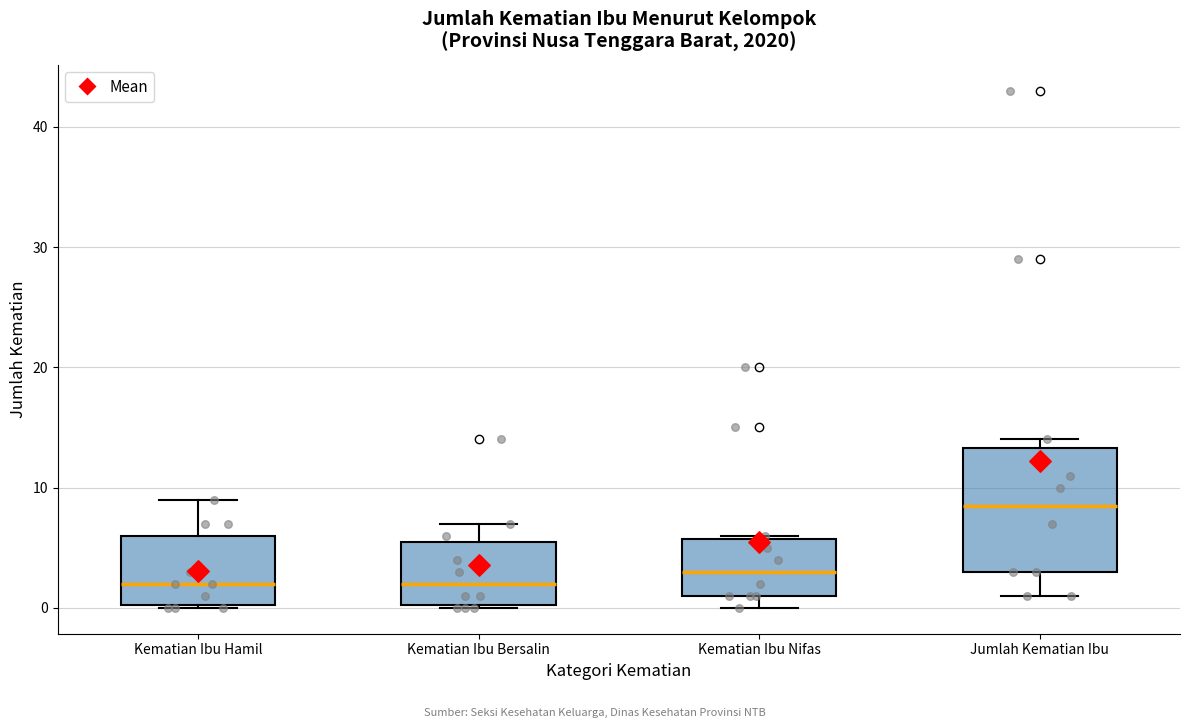

Reading left to right, transcribe this box plot: for each box, give where its median line is, the range the box spans, and where its two whiskers end, as read against the y-axis. The values are not printed on the chart, so give them approximately, as read against the axis.

Kematian Ibu Hamil: median 2, box 0 to 6, whiskers 0 to 9
Kematian Ibu Bersalin: median 2, box 0 to 6, whiskers 0 to 7
Kematian Ibu Nifas: median 3, box 1 to 6, whiskers 0 to 6
Jumlah Kematian Ibu: median 9, box 3 to 13, whiskers 1 to 14